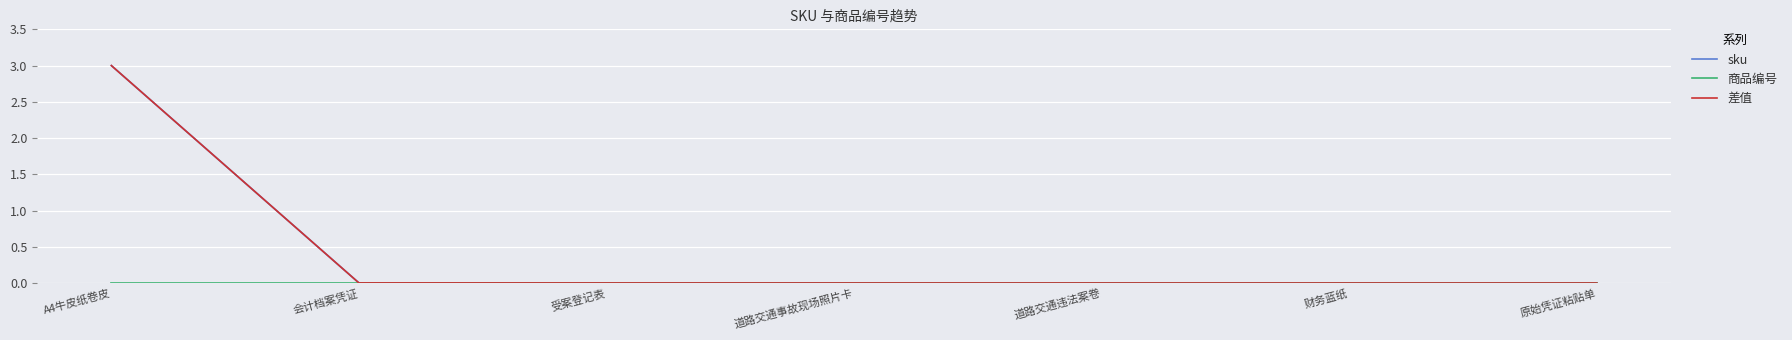

How many lines are shown in the chart?

3